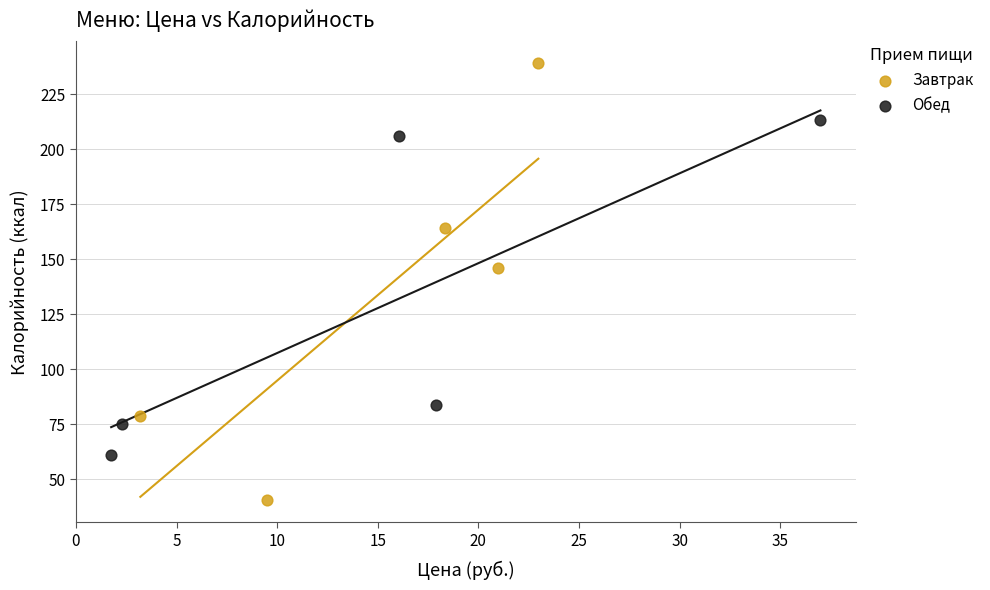

Which series contains the lowest Y value?

Завтрак